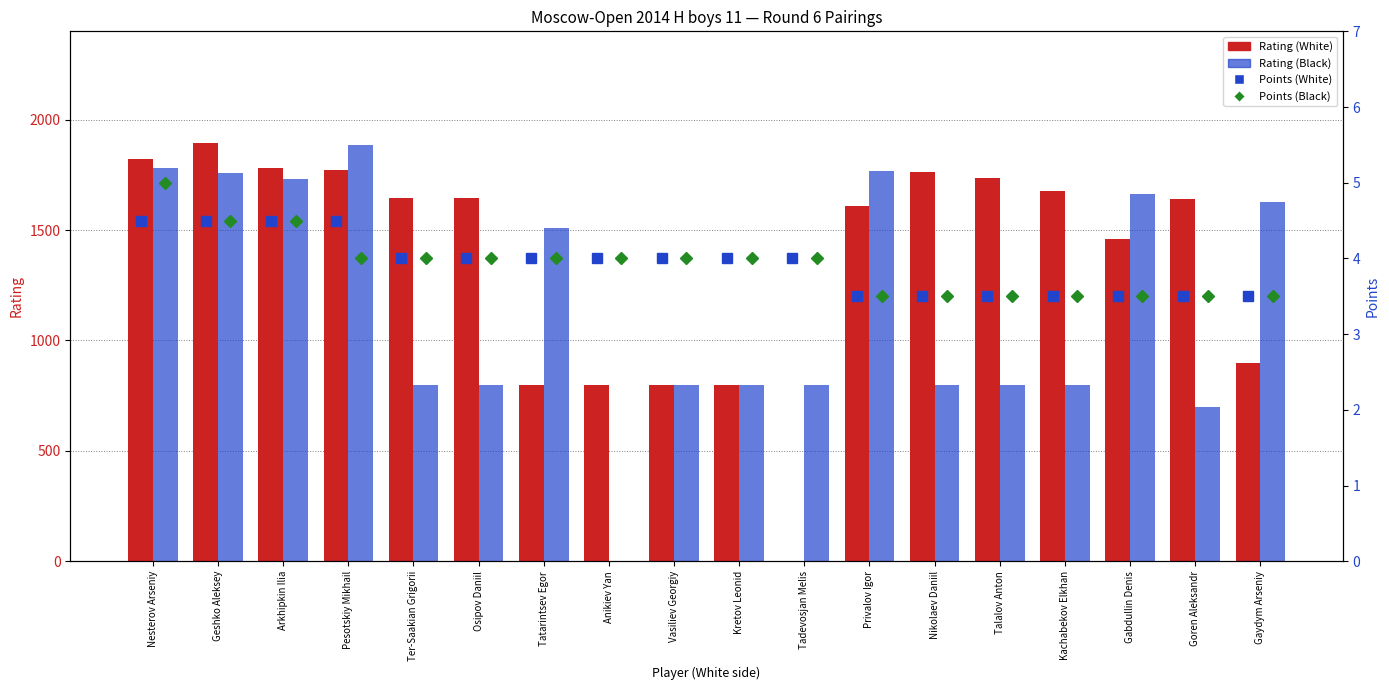

What position from the right is Gabdullin Denis?

3